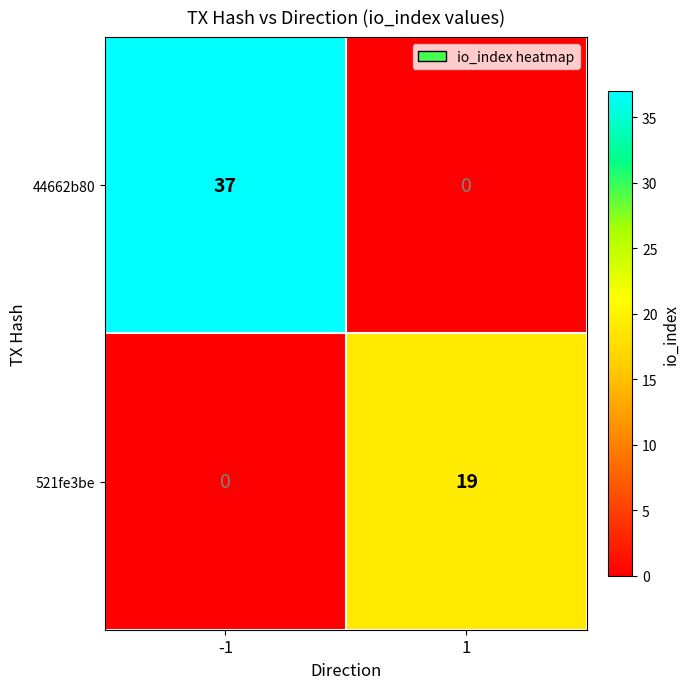

What is the difference between the maximum and minimum values in the 44662b80 series?

37